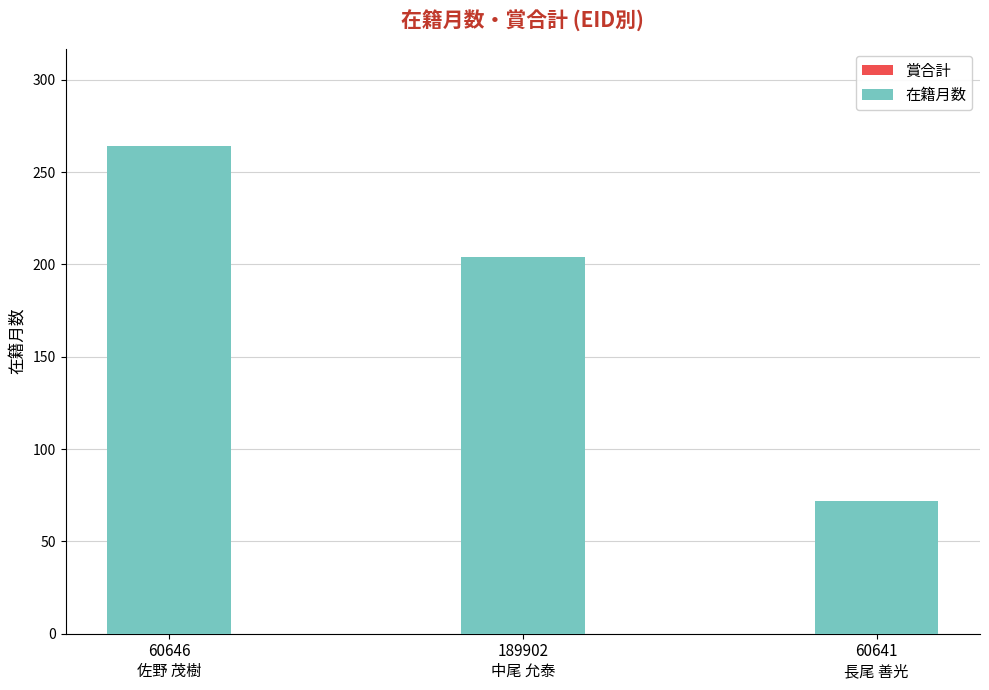

What is the greatest value displayed?

264